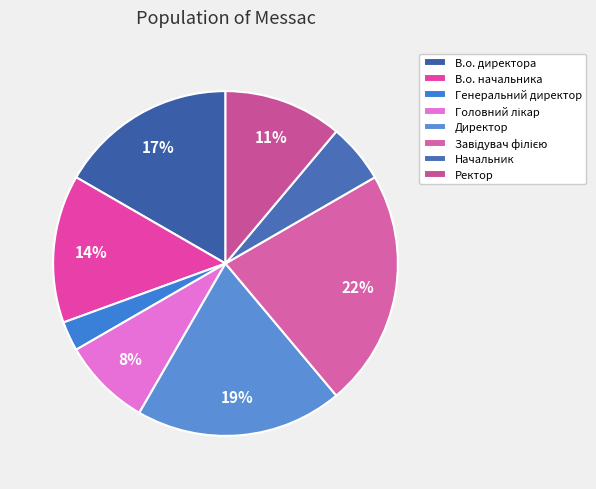

How many slices are in this pie chart?

8